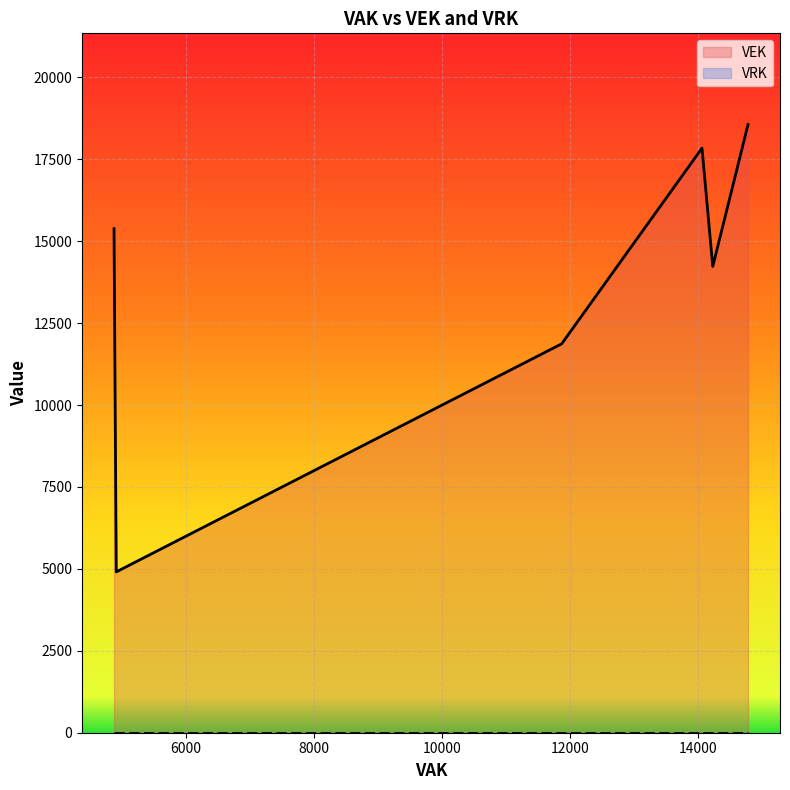

True or false: VEK and VRK intersect in this chart.

False